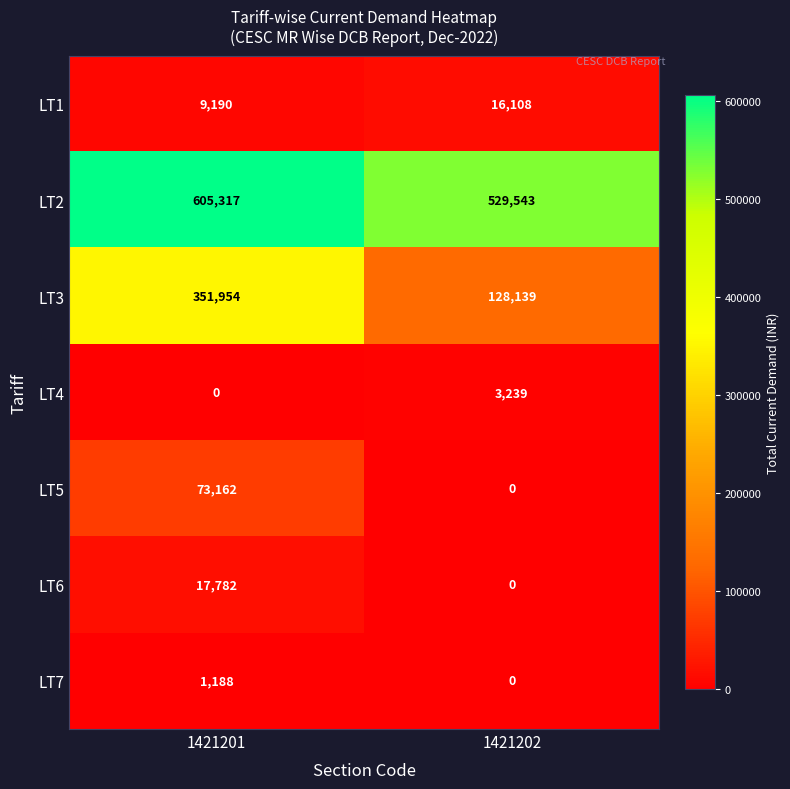

What is the greatest value displayed?

605317